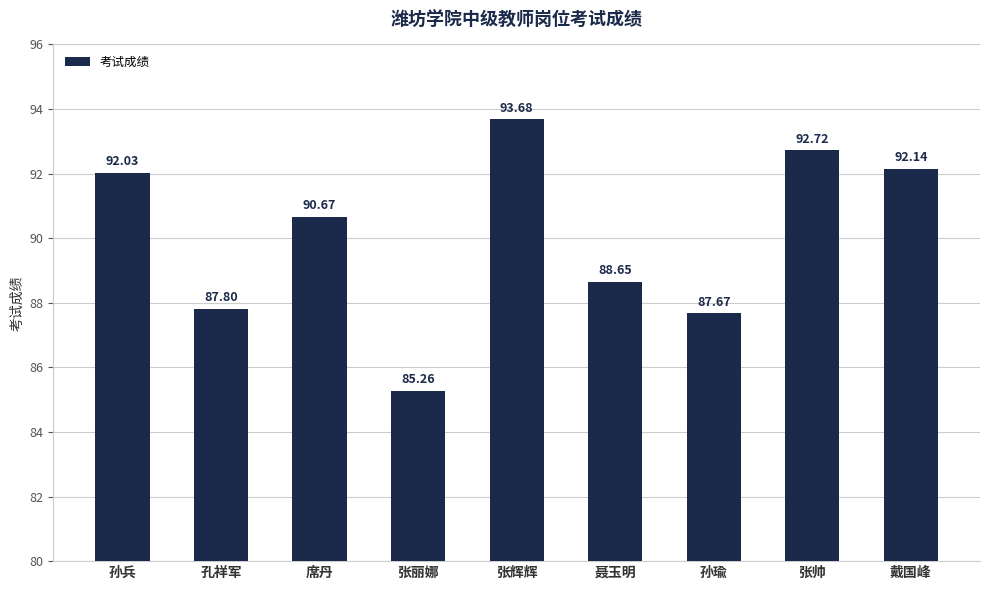

The chart shows a value of 64.1 at 张帅. True or false?

False